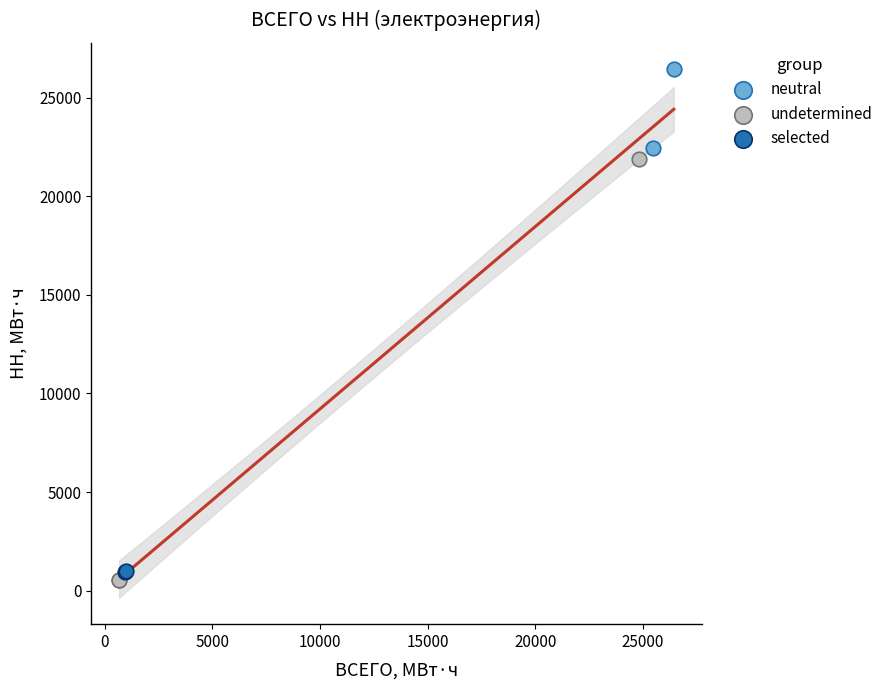

What are all the series names shown in the legend?

neutral, undetermined, selected